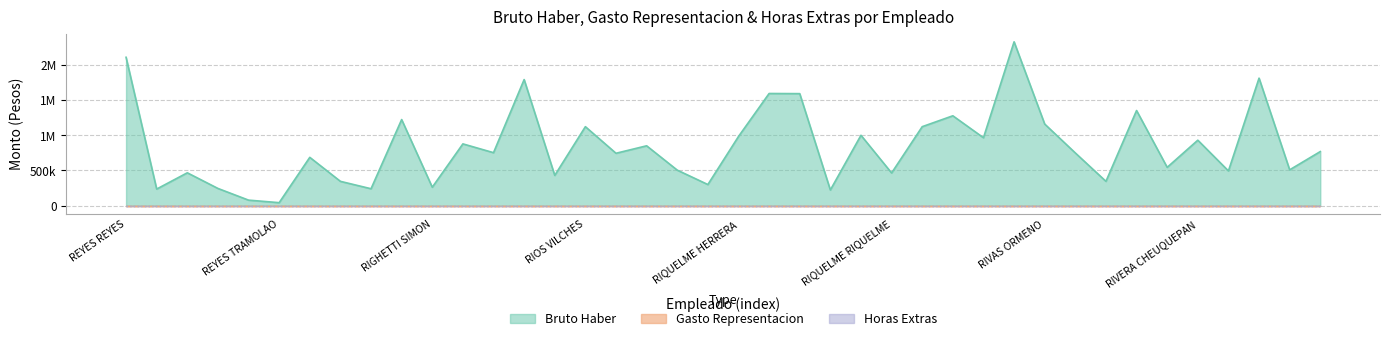

True or false: Gasto Representacion and Horas Extras cross at least once.

False